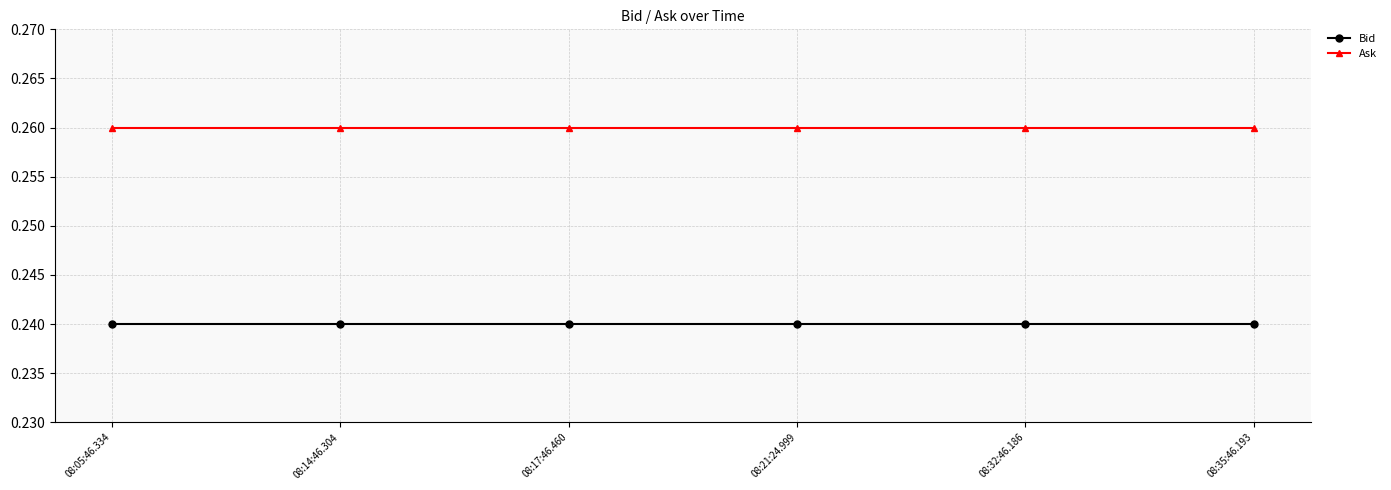

True or false: Bid has a value of 0.4 at 08:32:46.186.

False